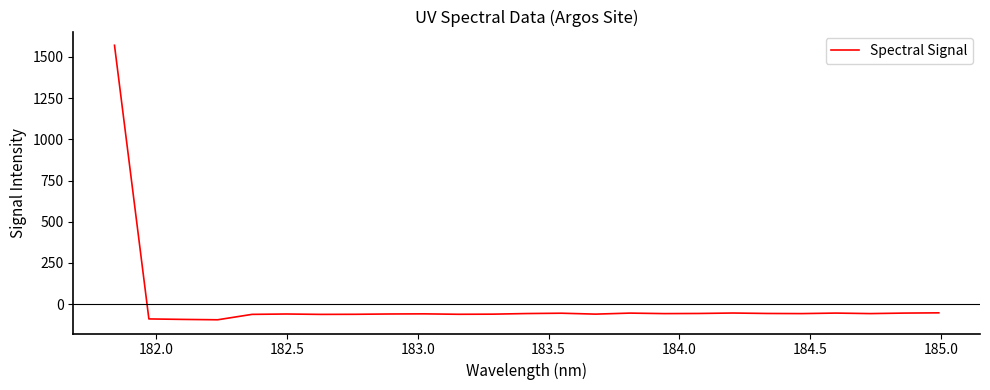

What is the smallest value displayed?

-94.4